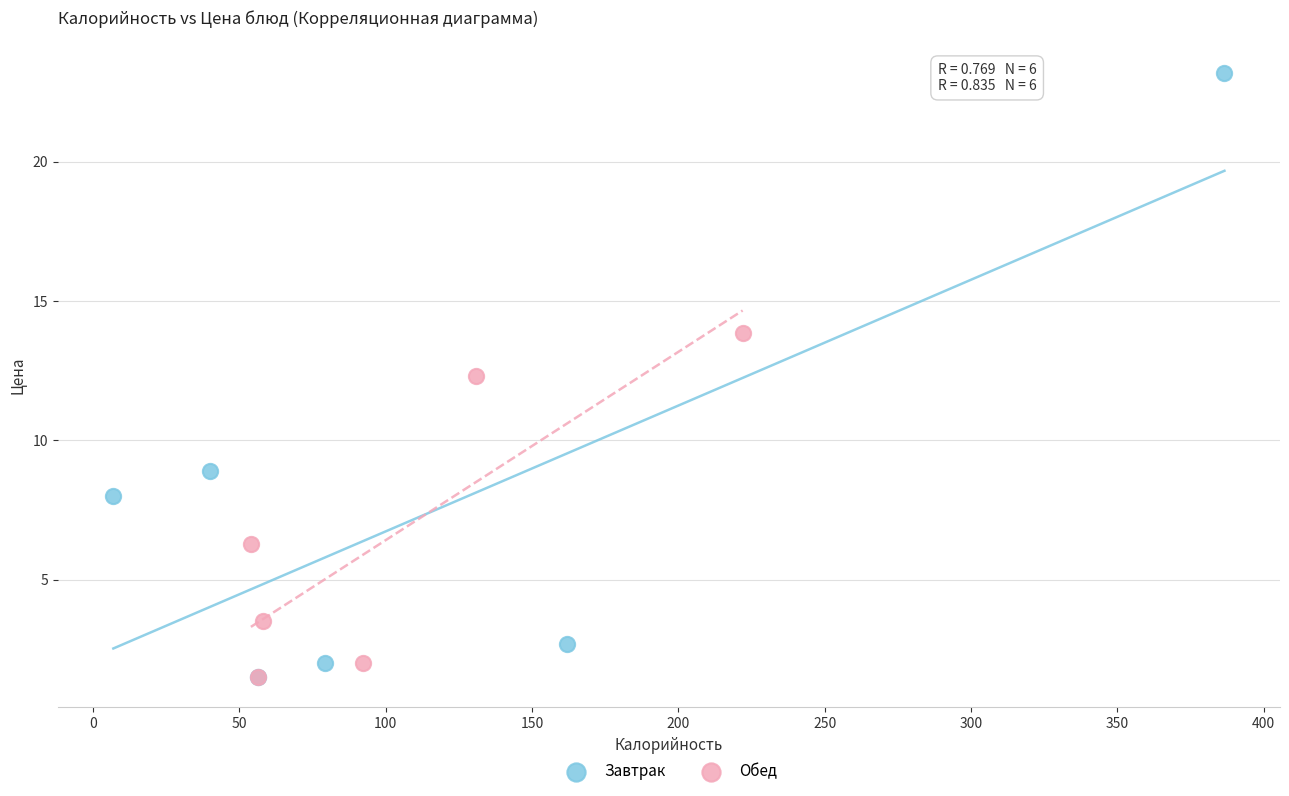

Which series has the largest Y range (max minus min)?

Завтрак